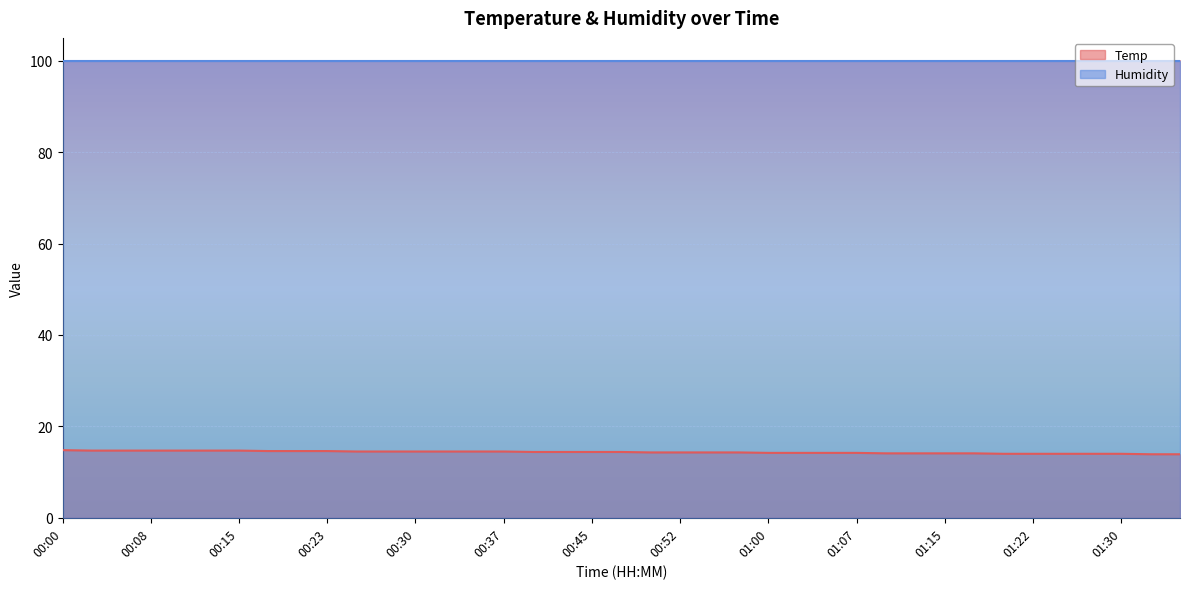

How many lines are shown in the chart?

2